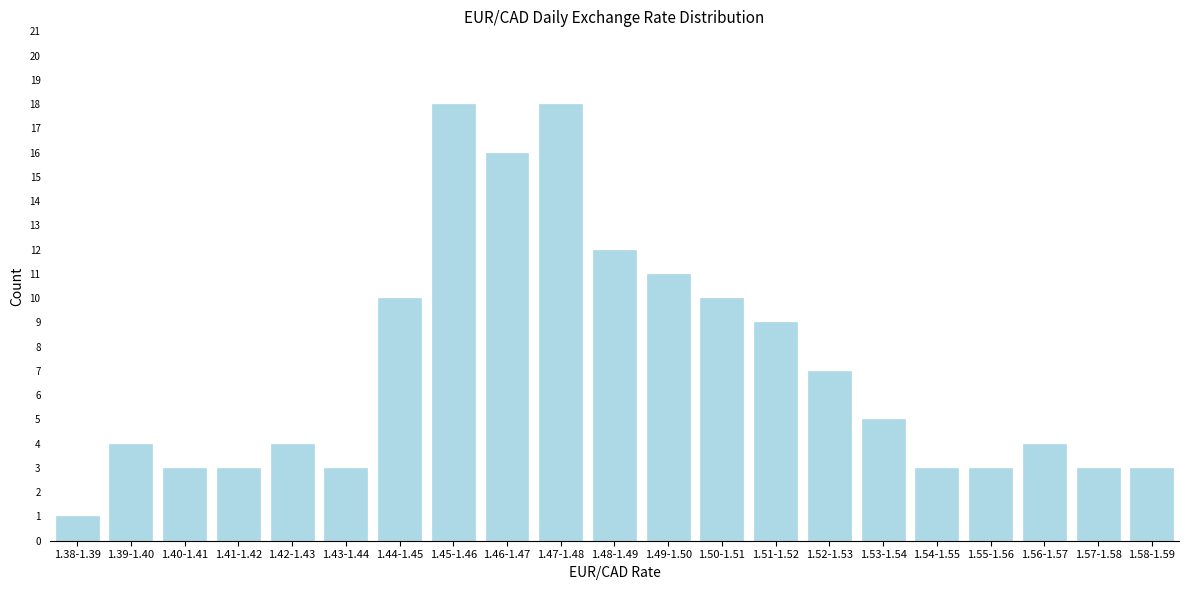

Reading right to left, extract all data points from this chart.

1.58-1.59=3	1.57-1.58=3	1.56-1.57=4	1.55-1.56=3	1.54-1.55=3	1.53-1.54=5	1.52-1.53=7	1.51-1.52=9	1.50-1.51=10	1.49-1.50=11	1.48-1.49=12	1.47-1.48=18	1.46-1.47=16	1.45-1.46=18	1.44-1.45=10	1.43-1.44=3	1.42-1.43=4	1.41-1.42=3	1.40-1.41=3	1.39-1.40=4	1.38-1.39=1